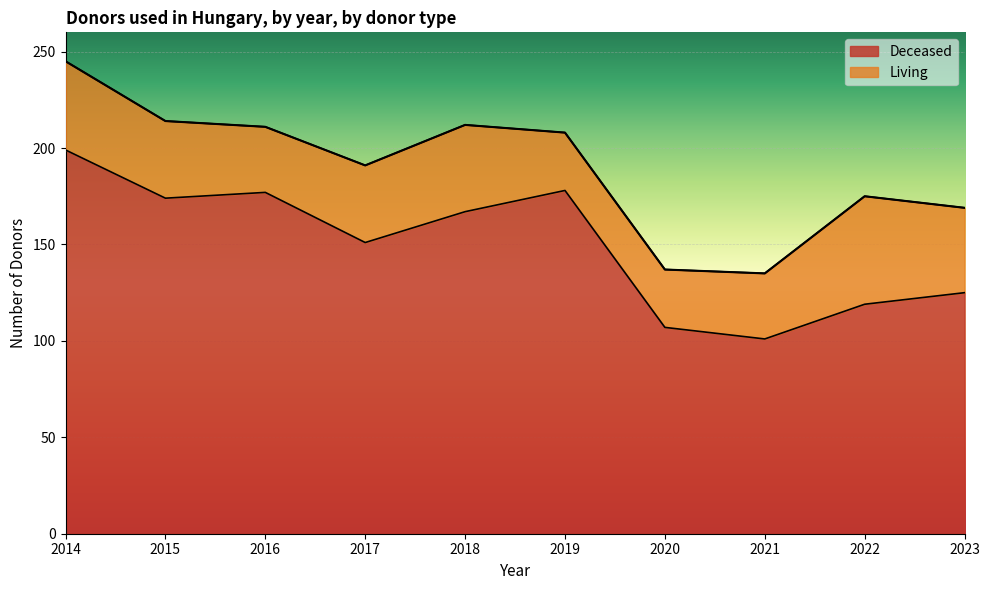

At which category does the data reach its first local valley?

2015